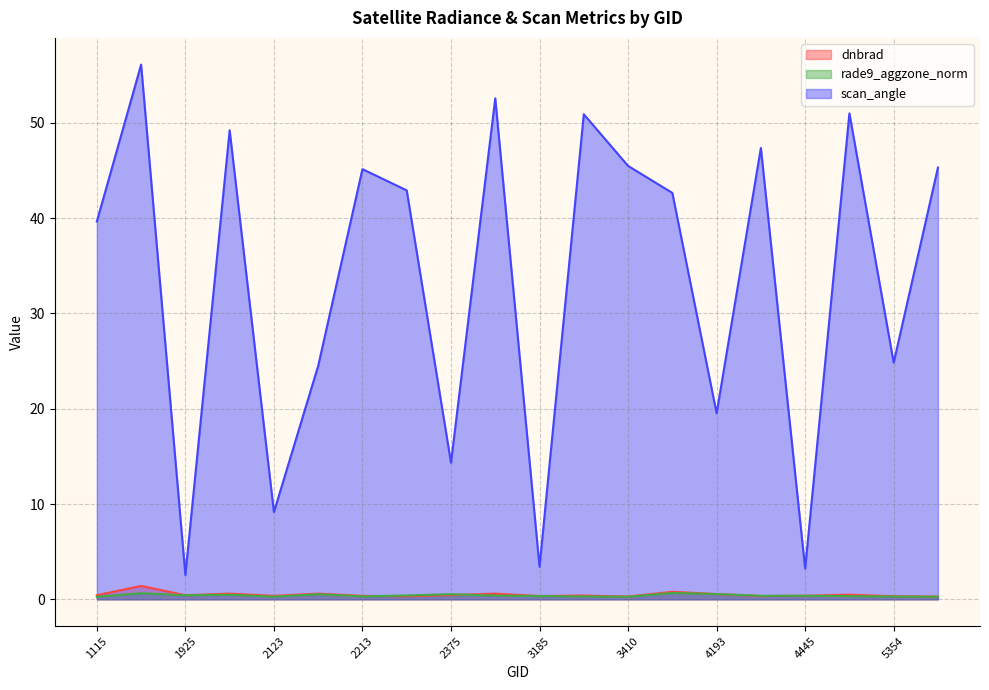

What are all the series names shown in the legend?

dnbrad, rade9_aggzone_norm, scan_angle